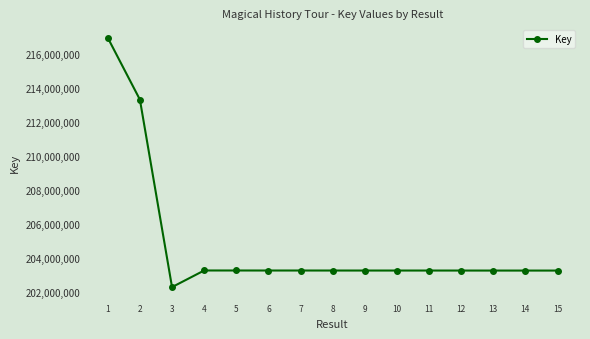

Is this an area chart (filled region under the line)?

No